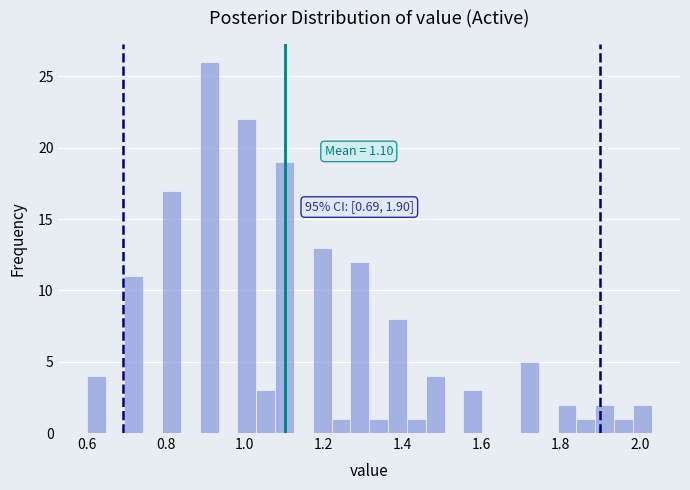

Read against the x-axis, roughly where is the centre of the tallest bar?

0.90